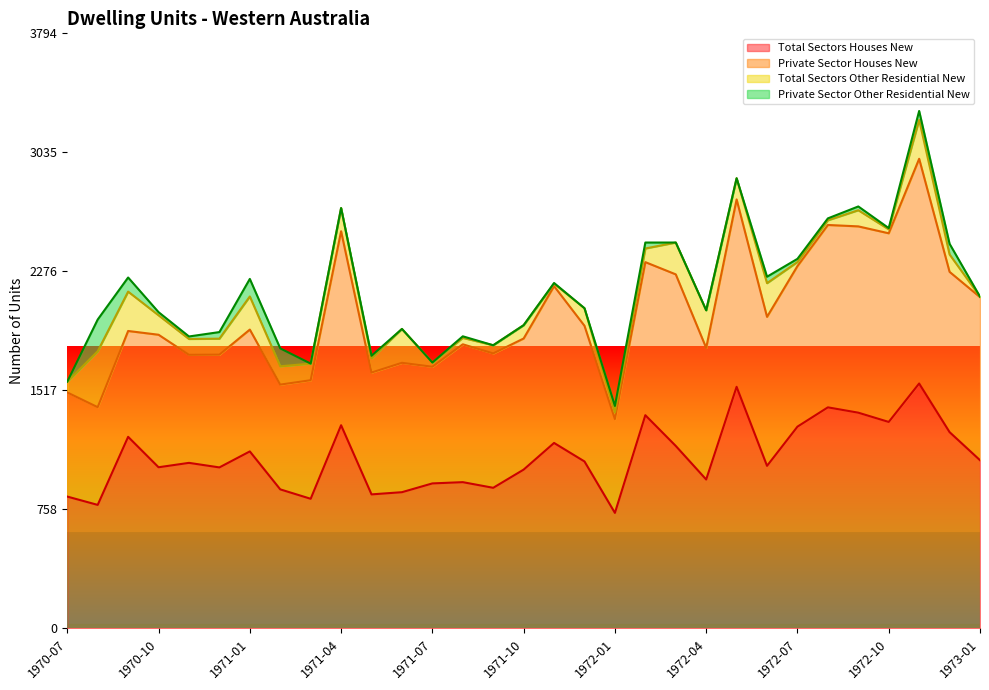

How many data points in Total Sectors Houses New are less than 1056?

15